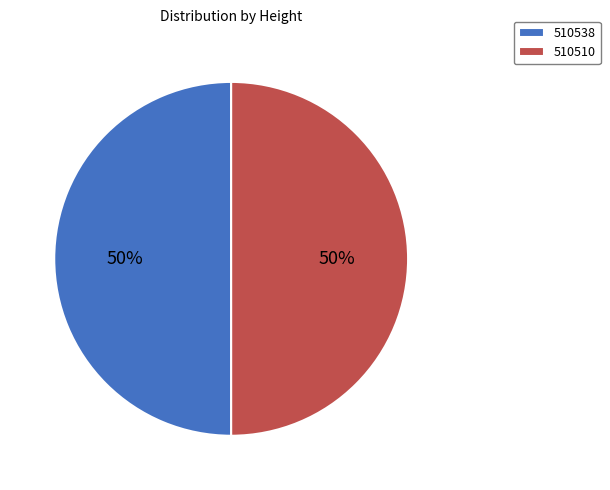

Approximately how many times larger is the value at 510510 compared to 510538?

1.0